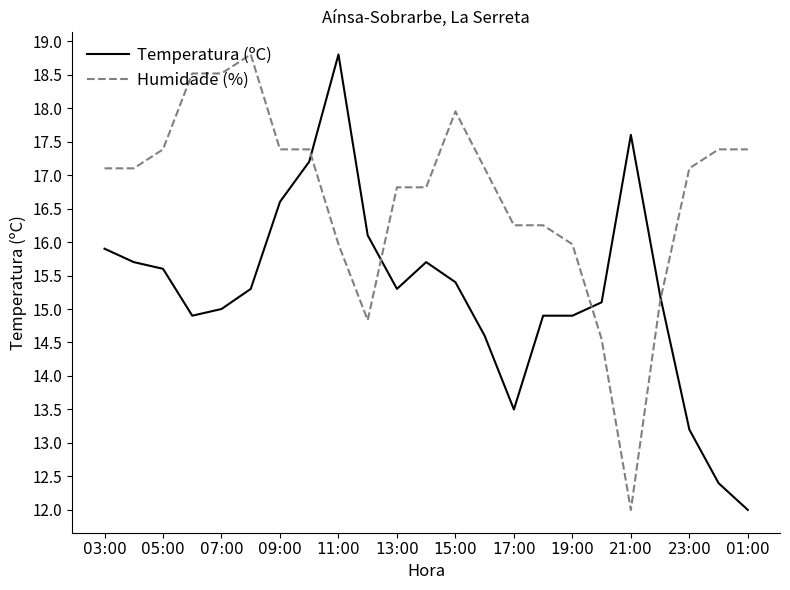

List the series in order of their overall mean, lowest first.

Temperatura (ºC), Humidade (%)